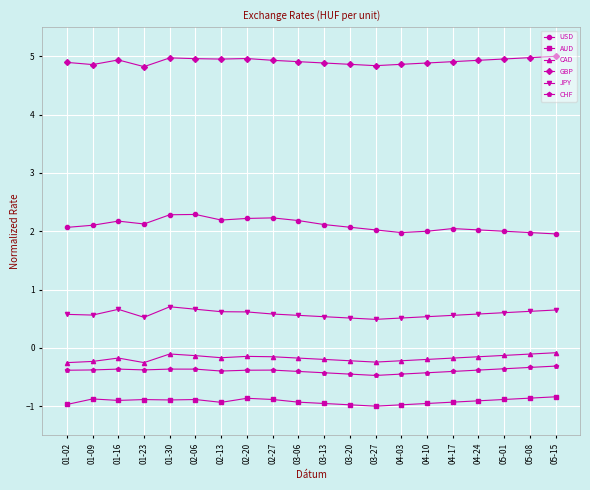

What is the maximum value for AUD?

-0.8